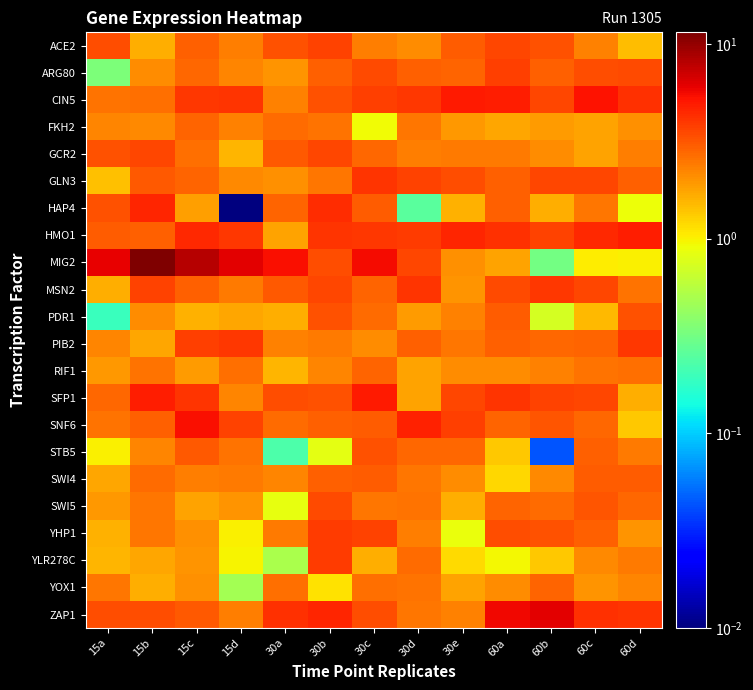

What is the spread (max minus min) of values at 15b?

9.8